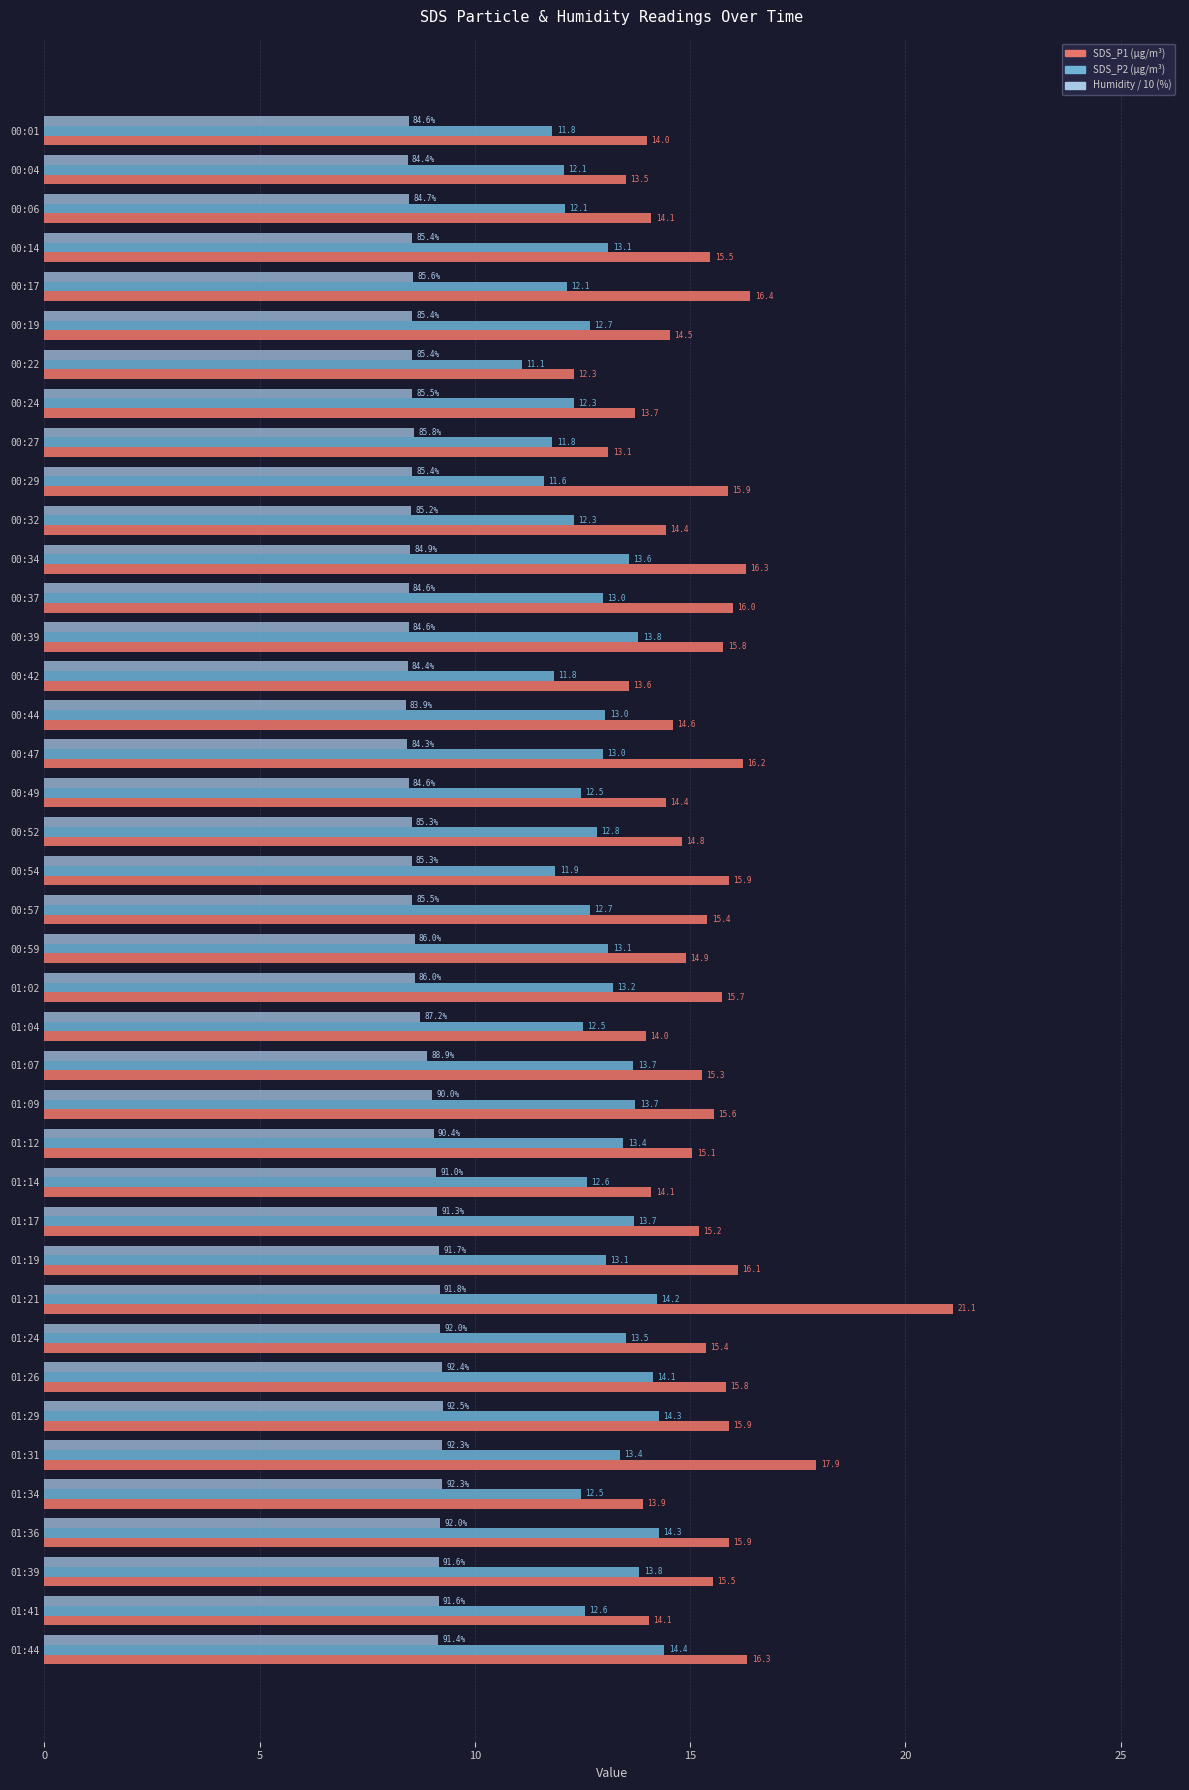

What is the spread (max minus min) of values at 00:22?

3.8